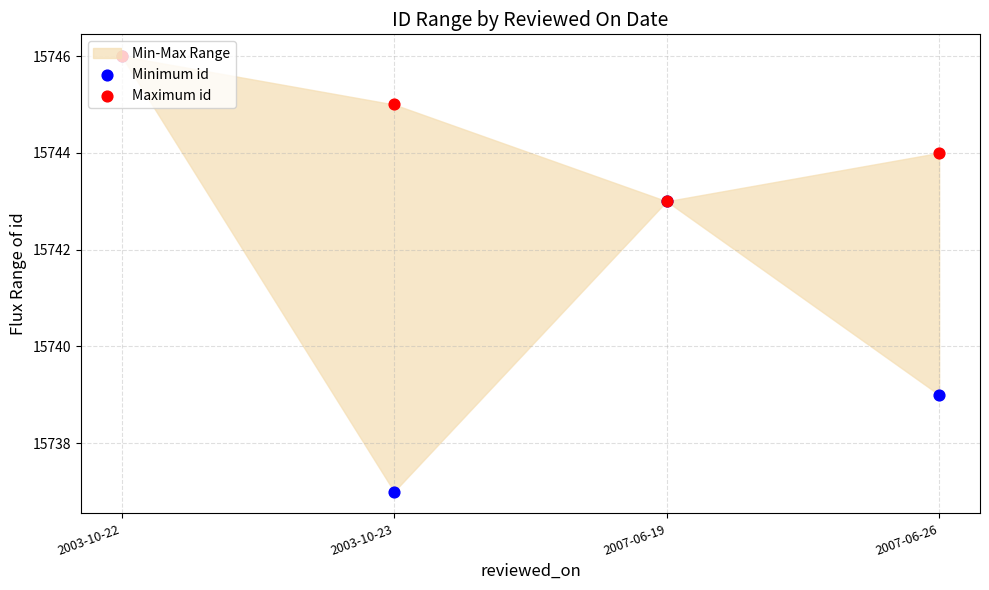

Is the value of Maximum id at 2007-06-26 greater than the value of Minimum id at 2007-06-19?

Yes